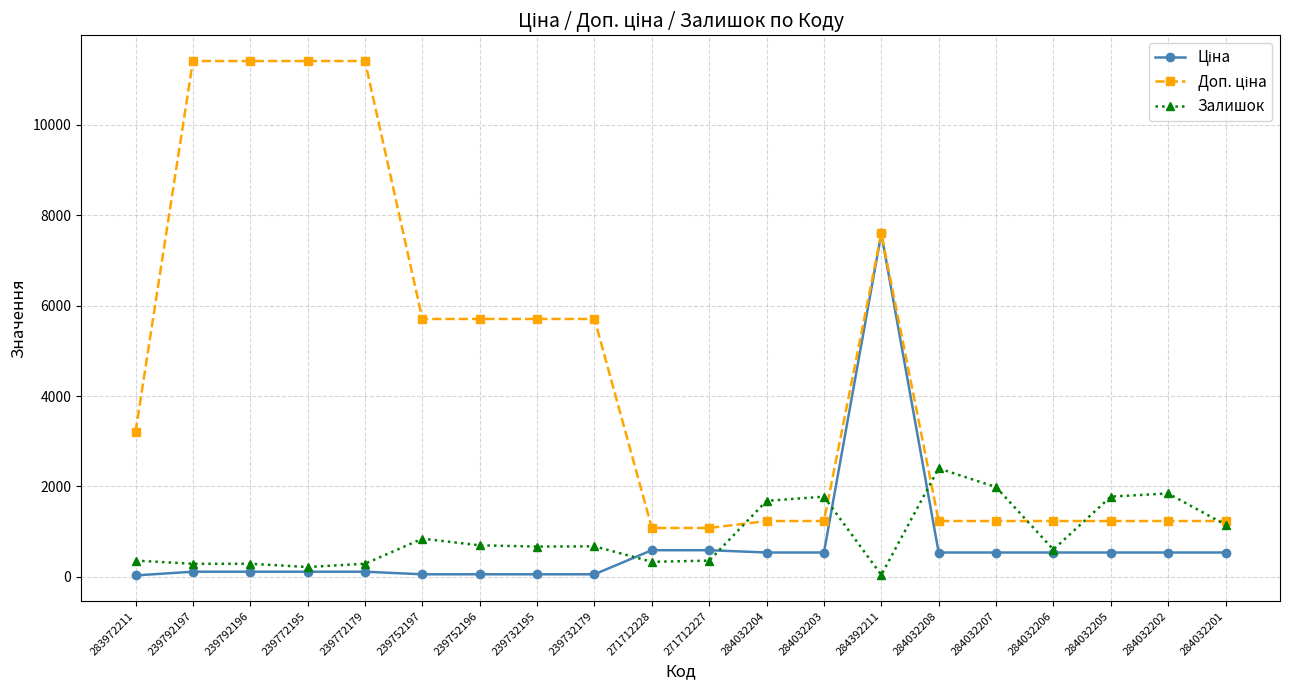

At which label does Залишок reach its peak?

284032208